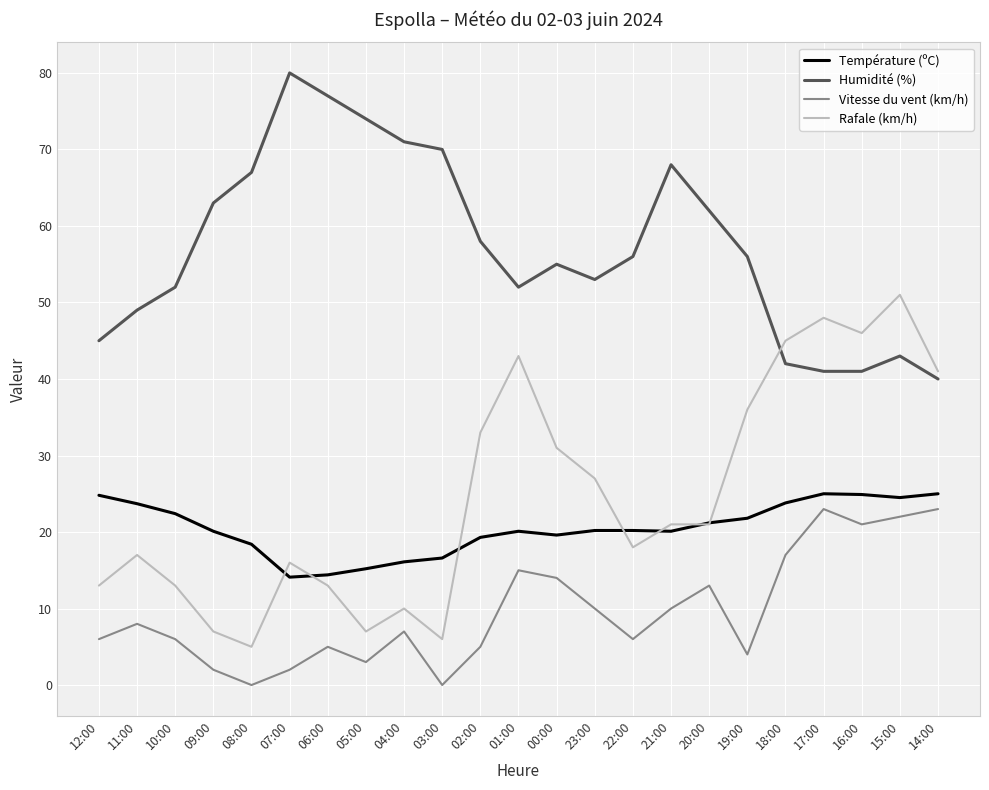

What position from the left is 23:00?

14